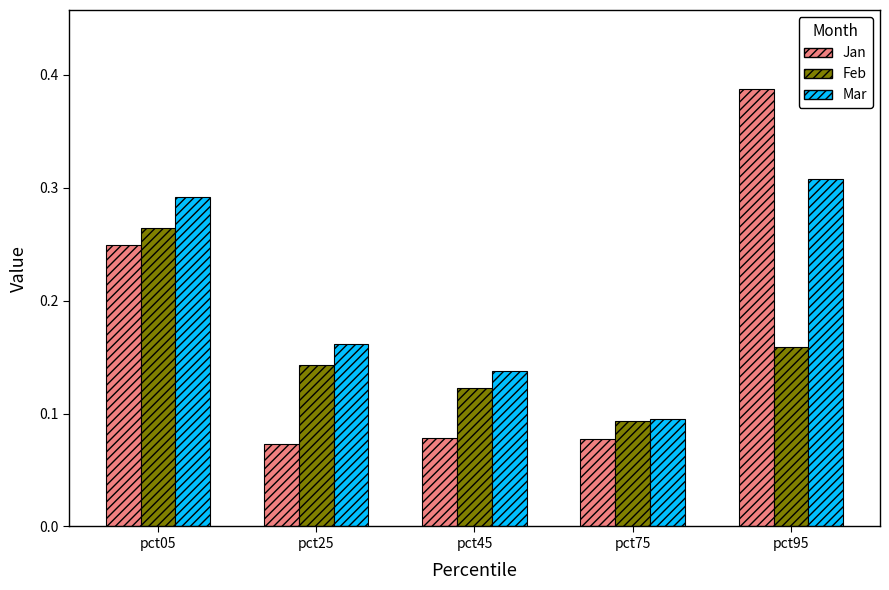

At which label is Mar closest to 0?

pct75